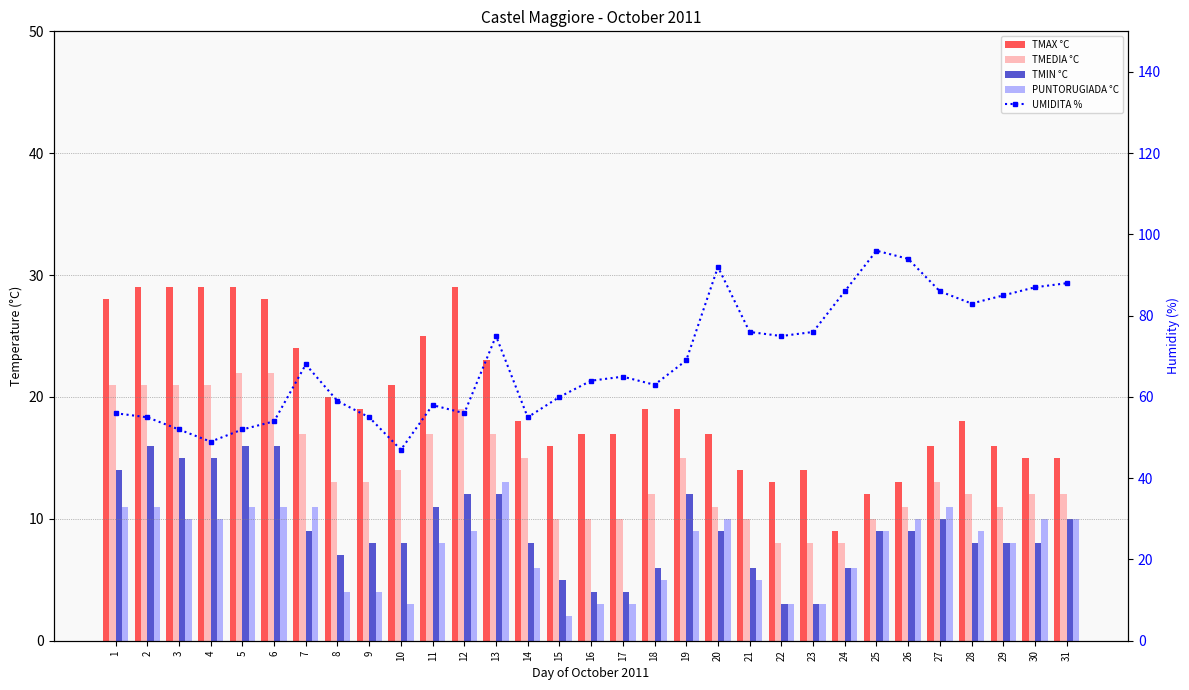

What is the lowest value of the TMIN °C series?

3